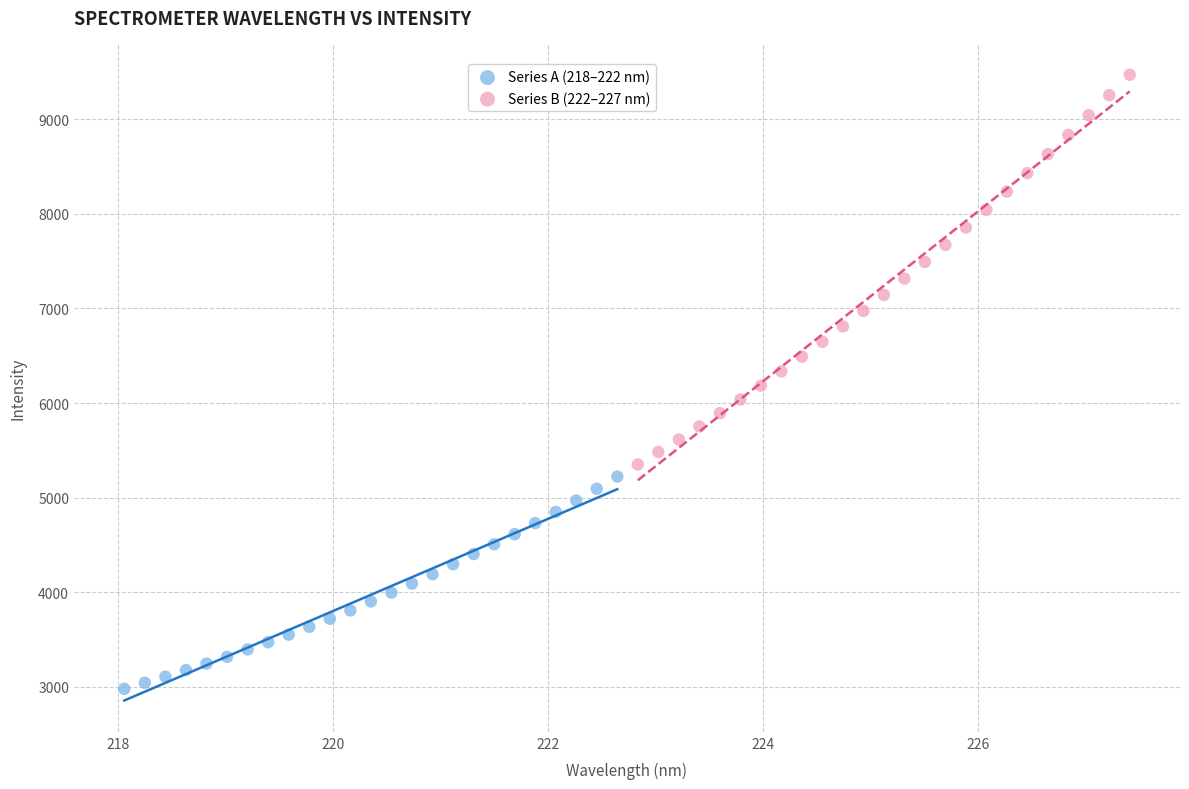

What are all the series names shown in the legend?

Series A (218–222 nm), Series B (222–227 nm)